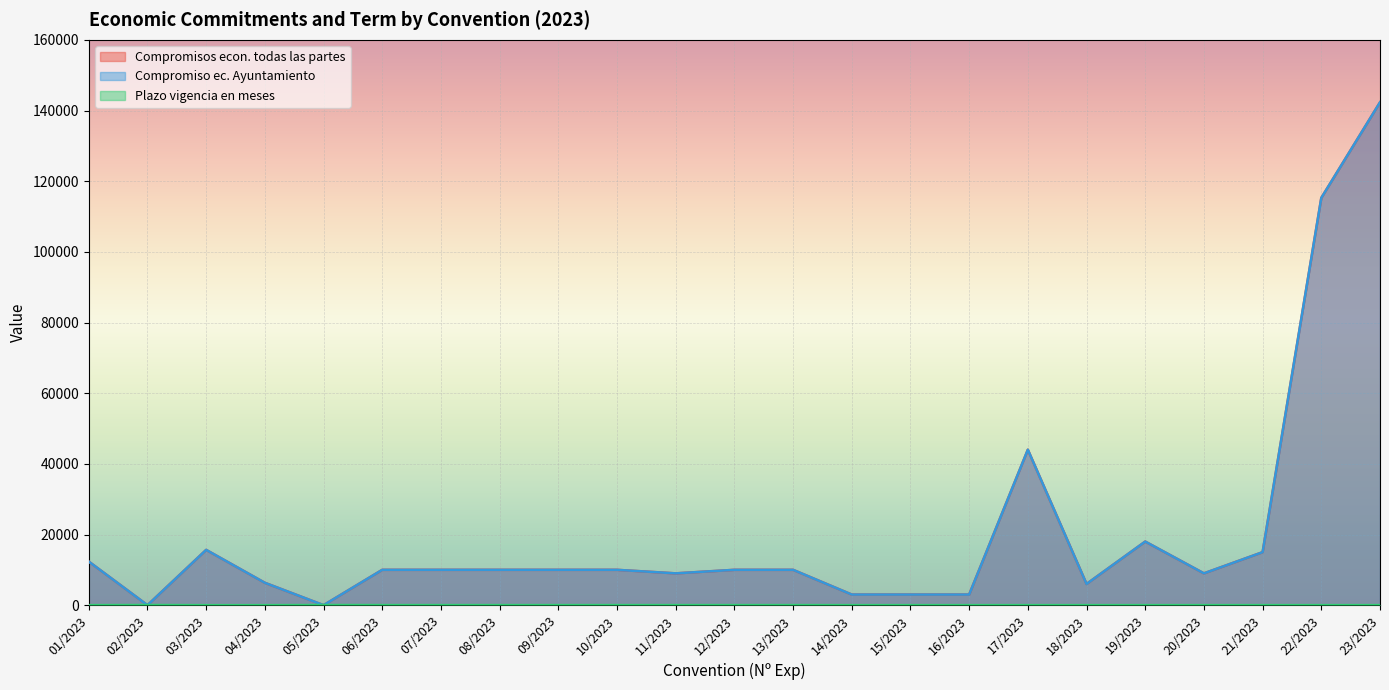

At which category does Compromisos econ. todas las partes reach its first local valley?

02/2023